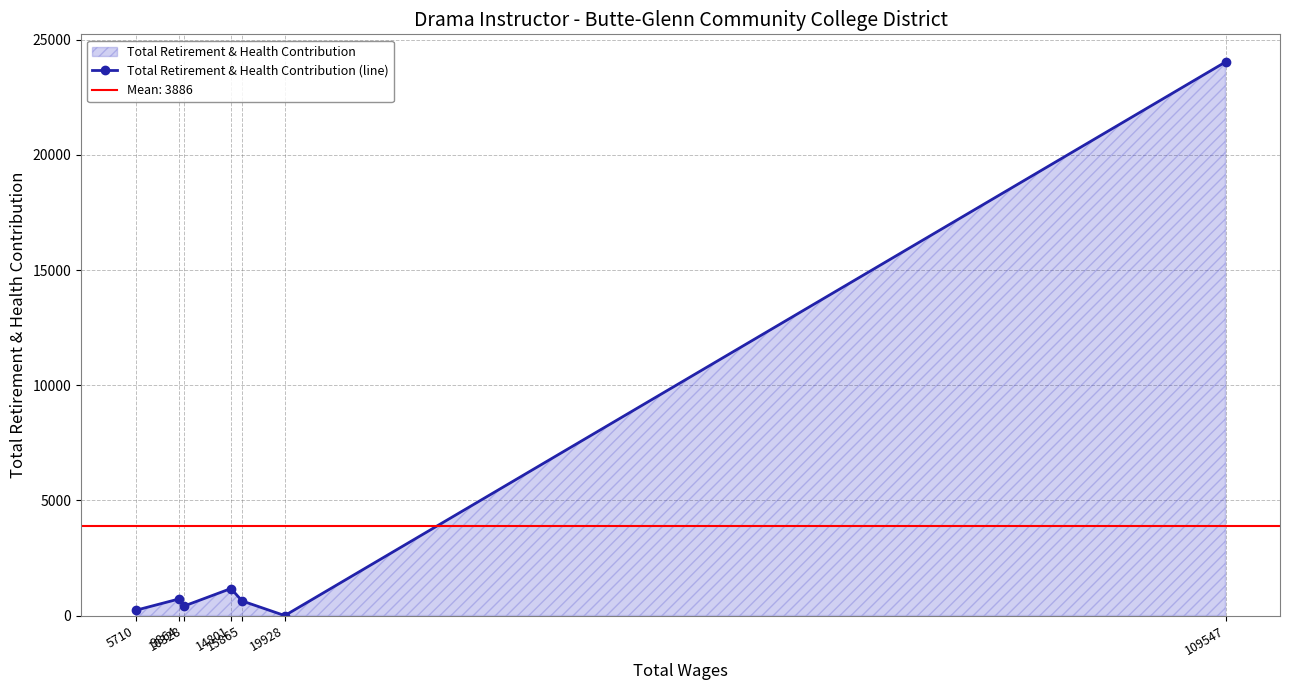

List the labels in order of value, largest first.

109547, 14801, 9864, 15865, 10328, 5710, 19928